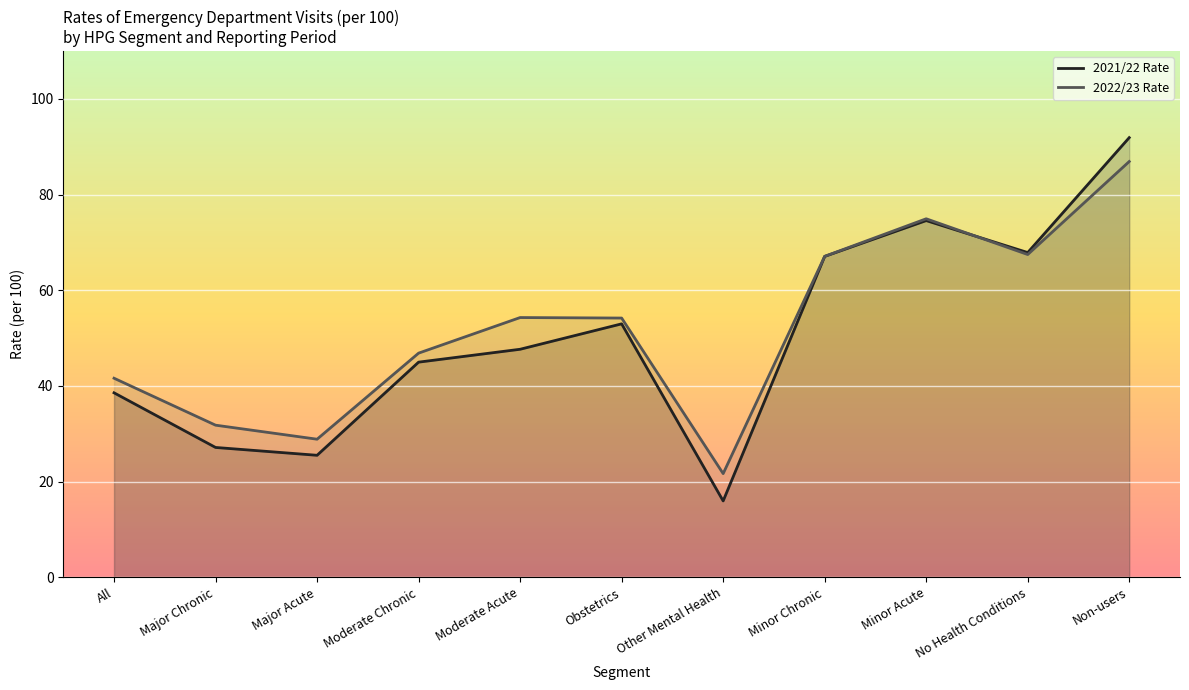

What is the value of the 2022/23 Rate point at the 5th from the left?

54.3